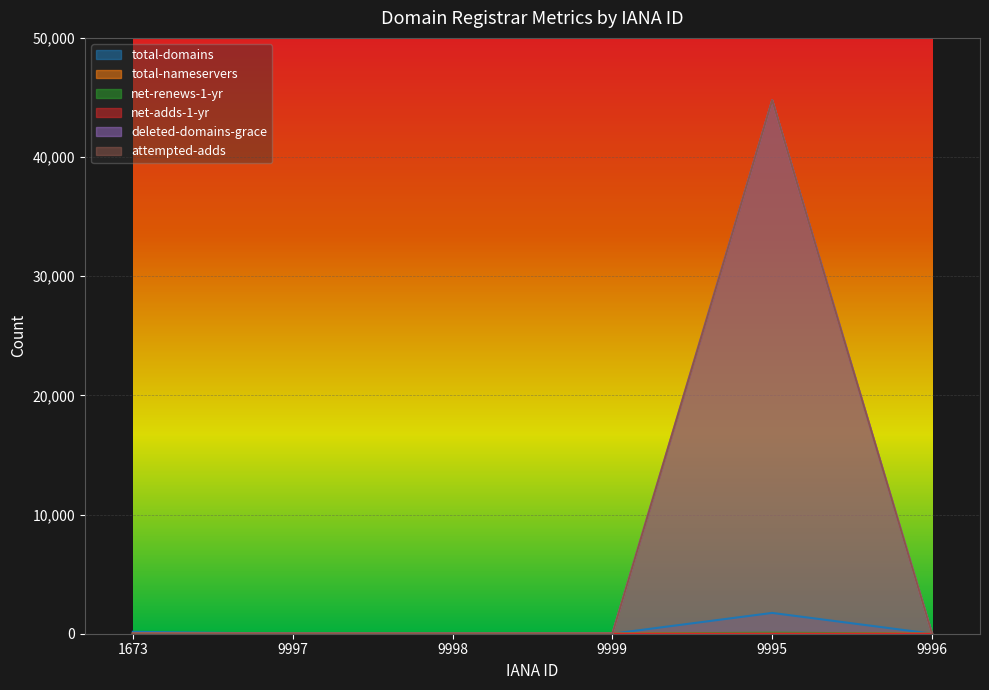

How many interior local peaks does the deleted-domains-grace series have?

1